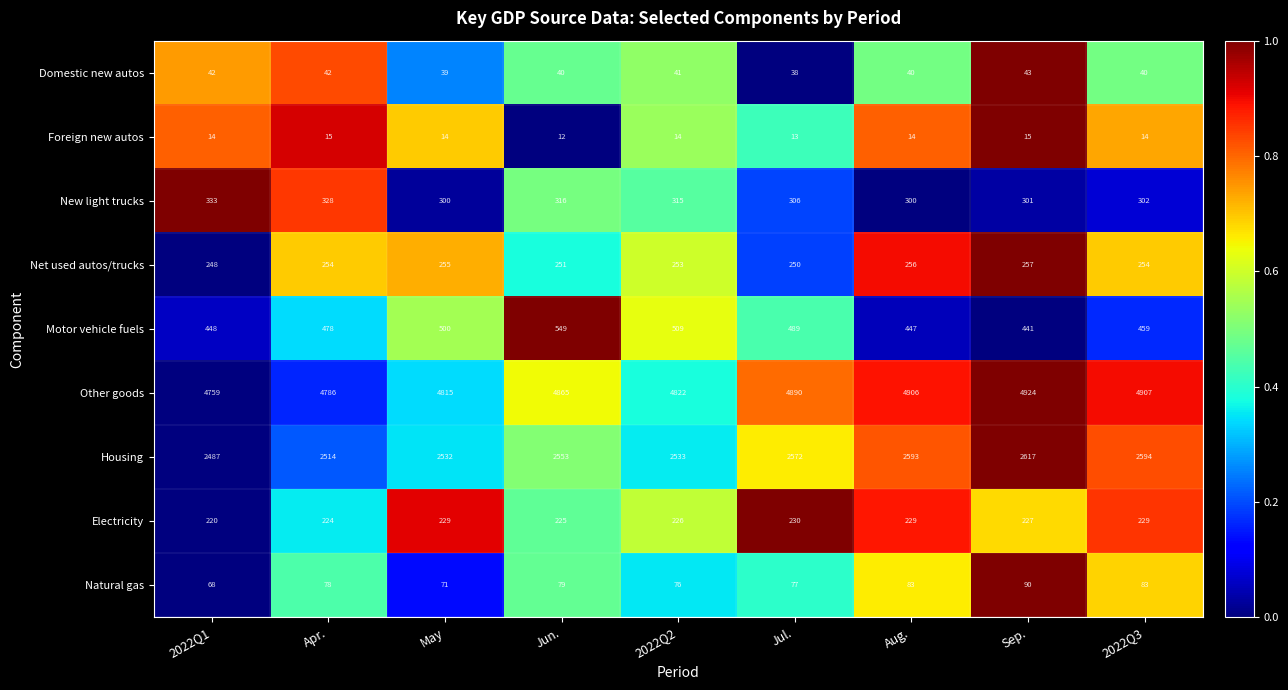

What is the minimum value for New light trucks?

300